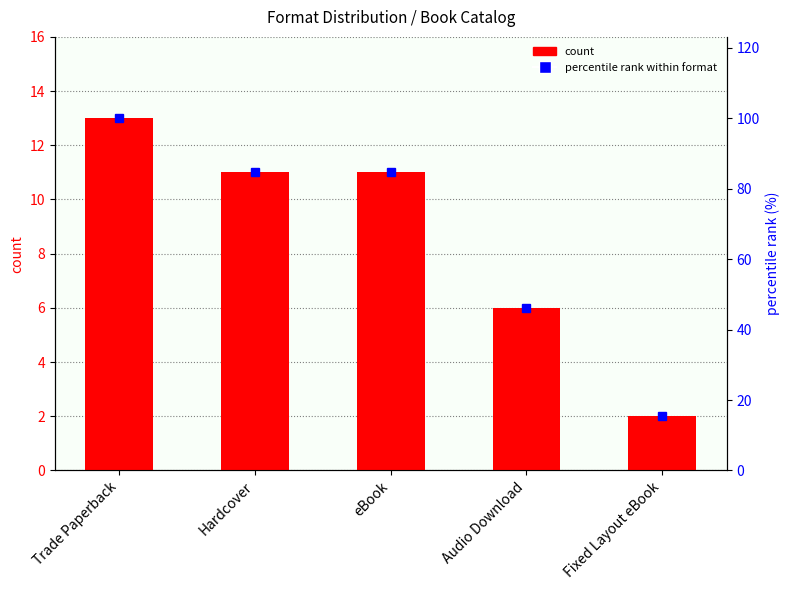

True or false: the data shows 11 at Hardcover.

True